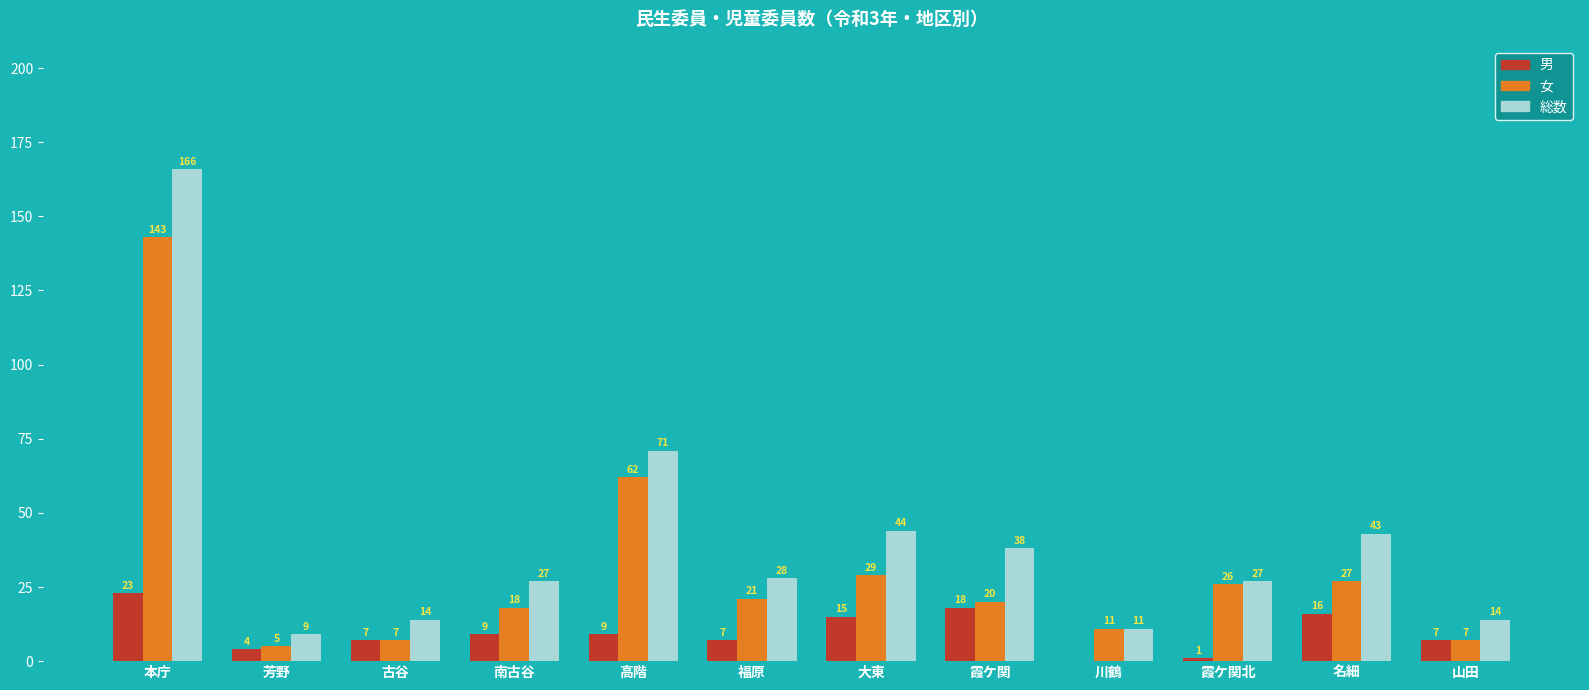

Are the bars grouped side by side (vs. stacked)?

Yes